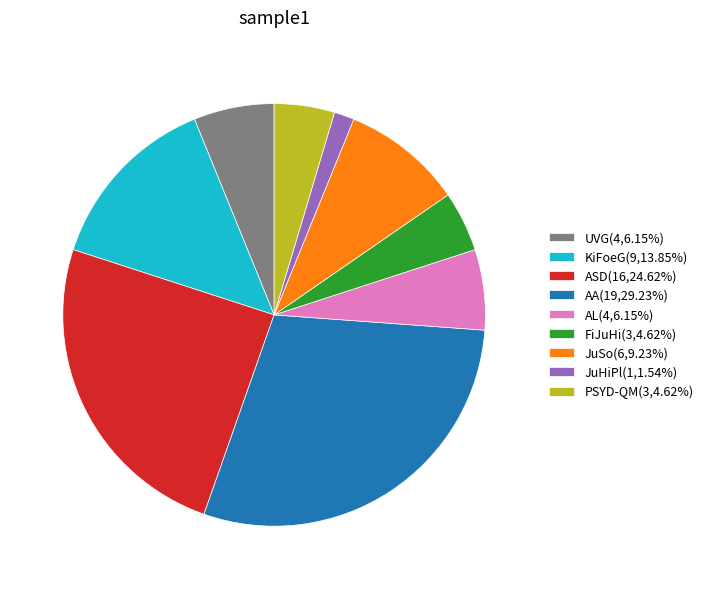

Is there a majority slice in this chart?

No